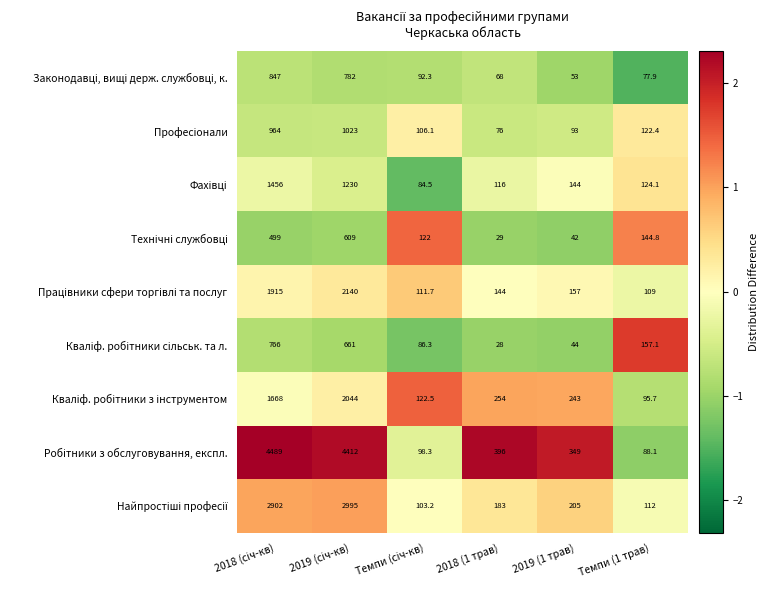

What is the maximum value shown in the chart?

4489.0